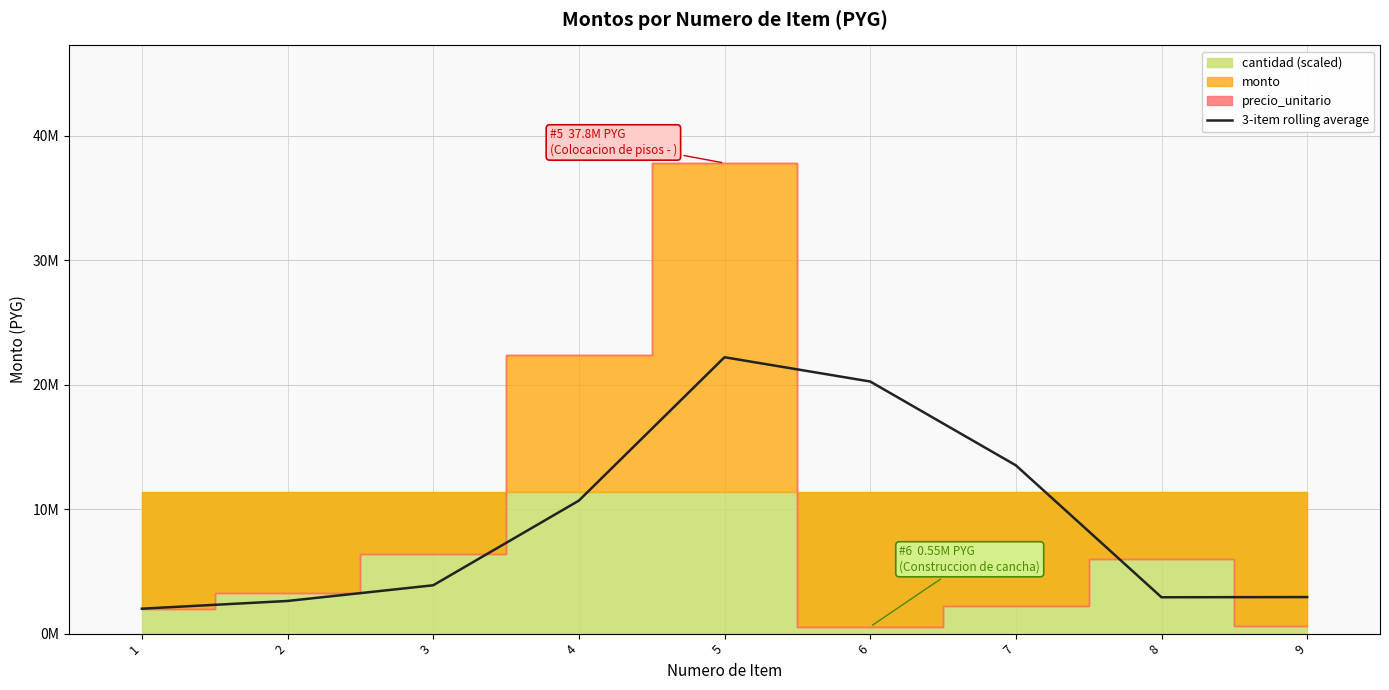

Reading right to left, transcribe all the data shown in this chart.

9=2933333.3	8=2916666.7	7=13516666.7	6=20250000.0	5=22200000.0	4=10680000.0	3=3880000.0	2=2620000.0	1=2000000.0